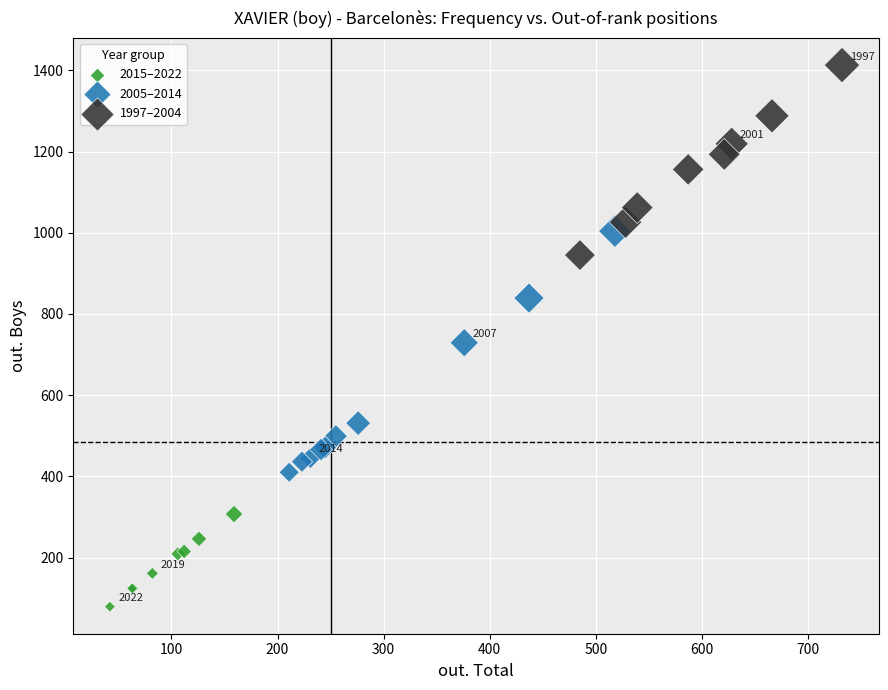

Which series contains the highest Y value?

1997–2004